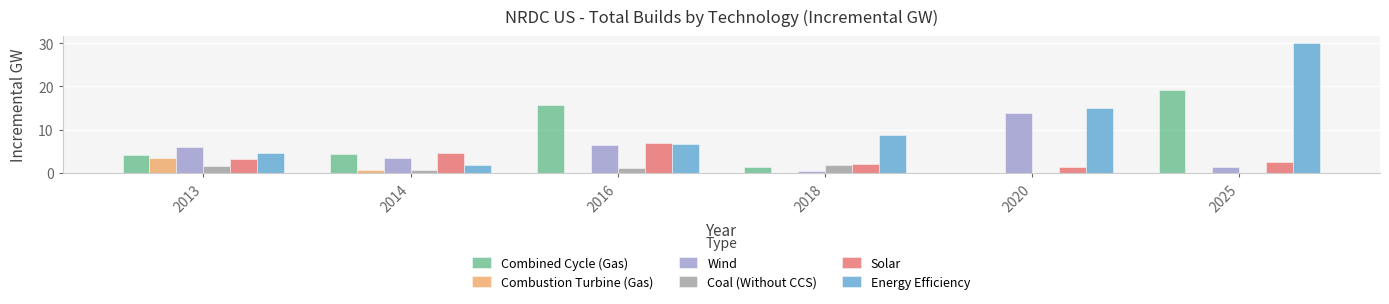

What is the average value of the Energy Efficiency series?

11.2